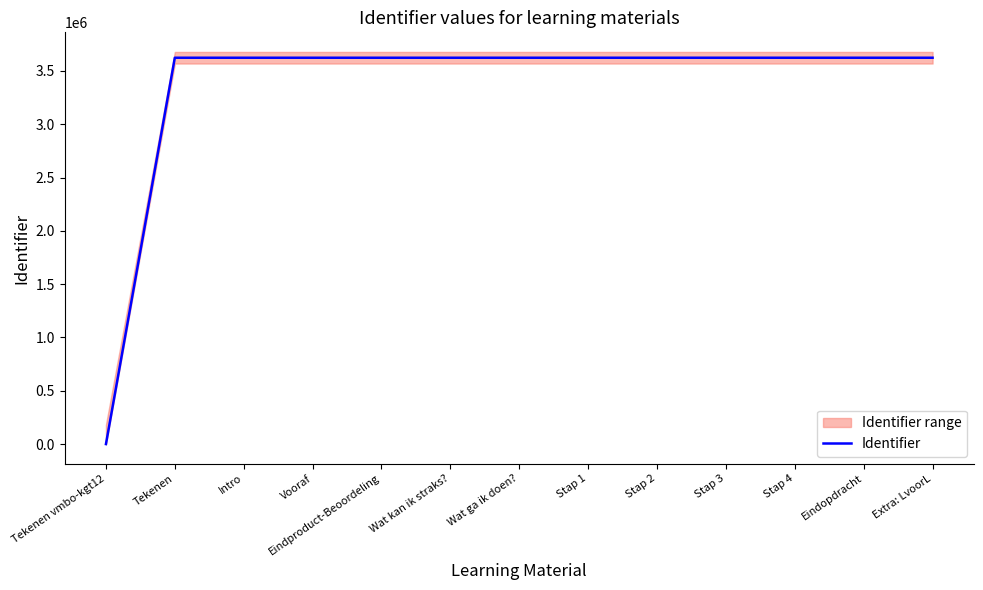

Is this an area chart (filled region under the line)?

No